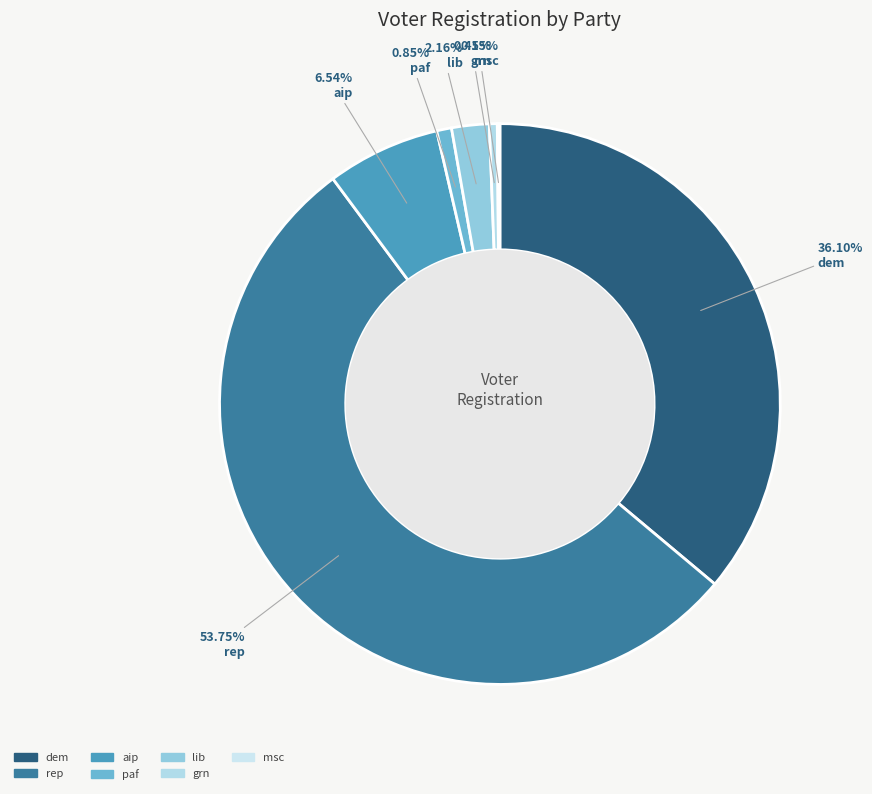

What percentage is the dem slice, to the nearest percent?

36%